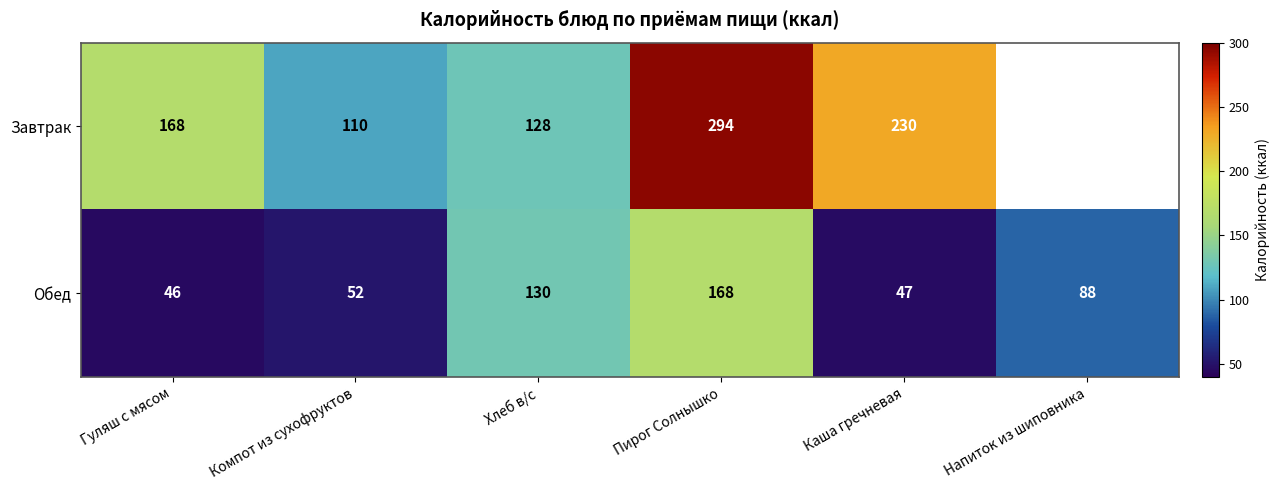

Between Хлеб в/с and Каша гречневая, which series saw the biggest shift?

Завтрак